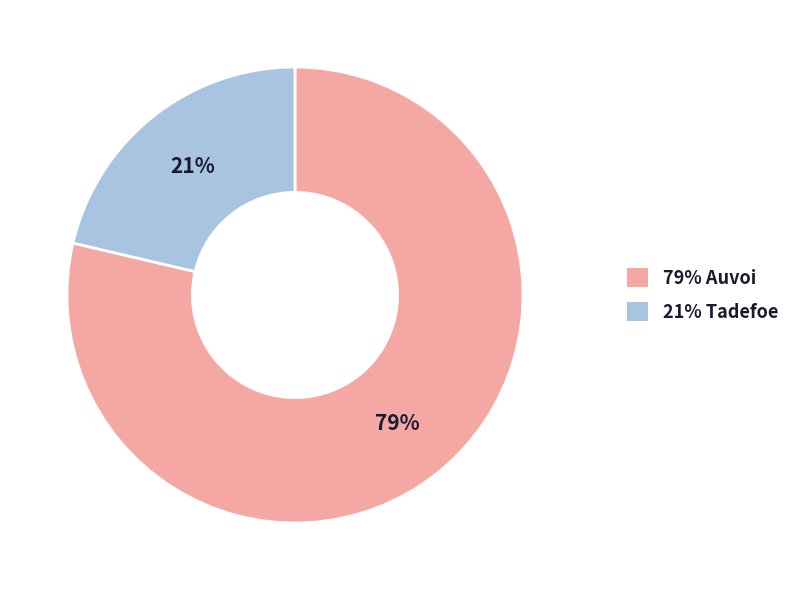

To the nearest percent, what portion does 79% Auvoi represent?

79%